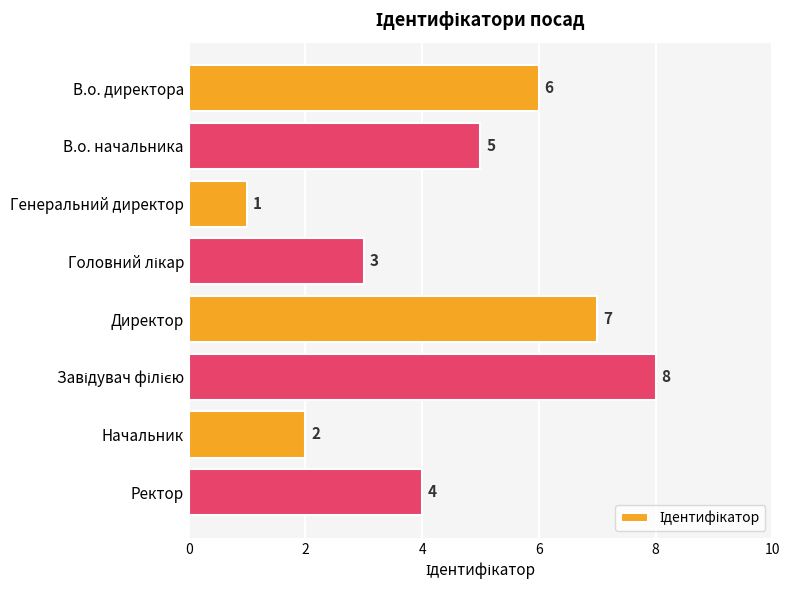

What is the smallest value displayed?

1